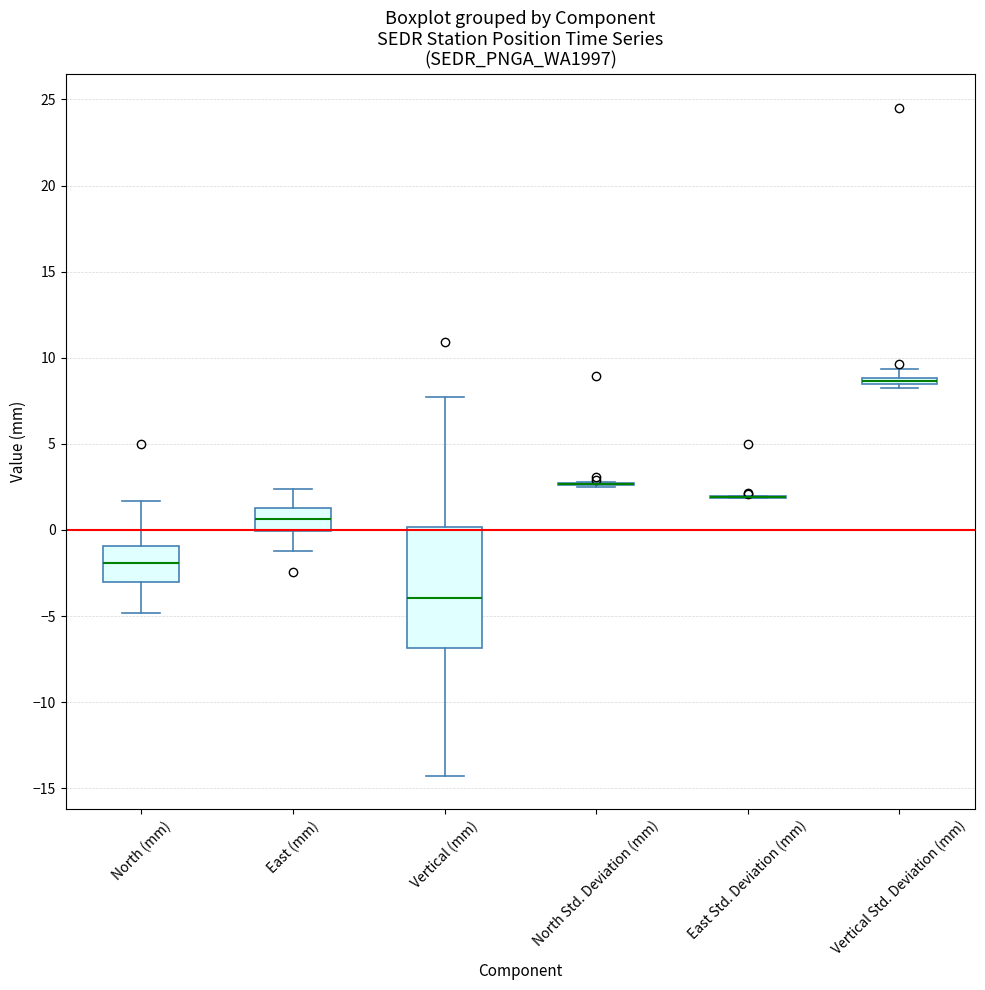

Where does the lower whisker of the box for Vertical (mm) end on the y-axis? The values are not printed on the chart, so give them approximately, as read against the axis.

-14.5